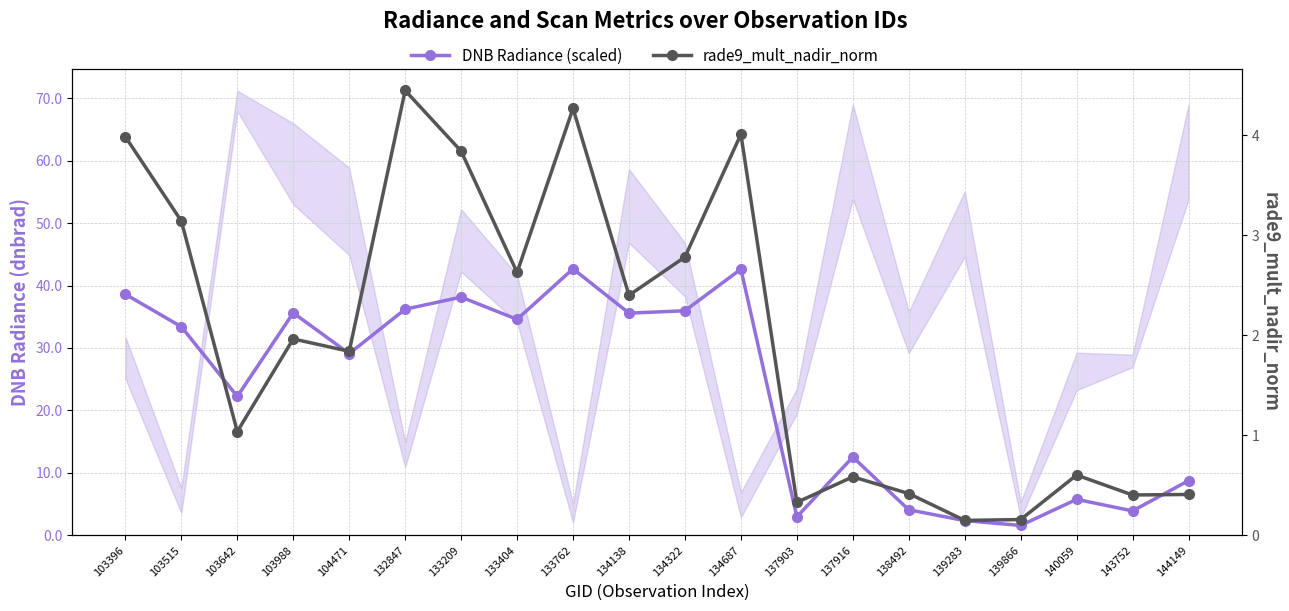

True or false: rade9_mult_nadir_norm has a value of 0.5 at 137903.

False